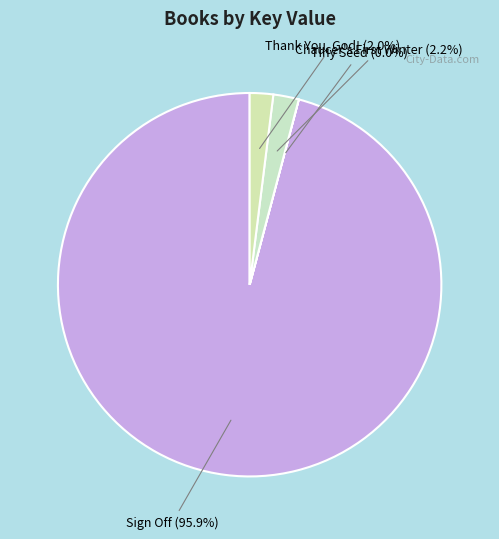

What percentage do Sign Off and Thank You, God! together represent?

97.8%